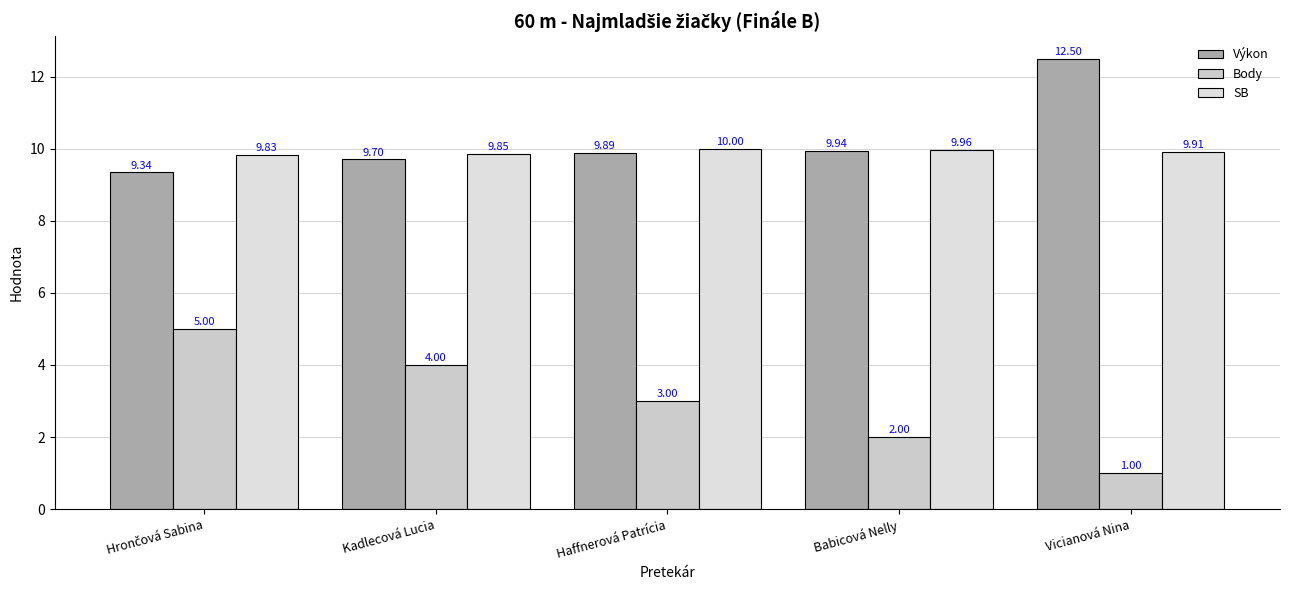

Reading left to right, what are all the values shown in this chart?

Výkon: 9.3	9.7	9.9	9.9	12.5
Body: 5.0	4.0	3.0	2.0	1.0
SB: 9.8	9.8	10.0	10.0	9.9